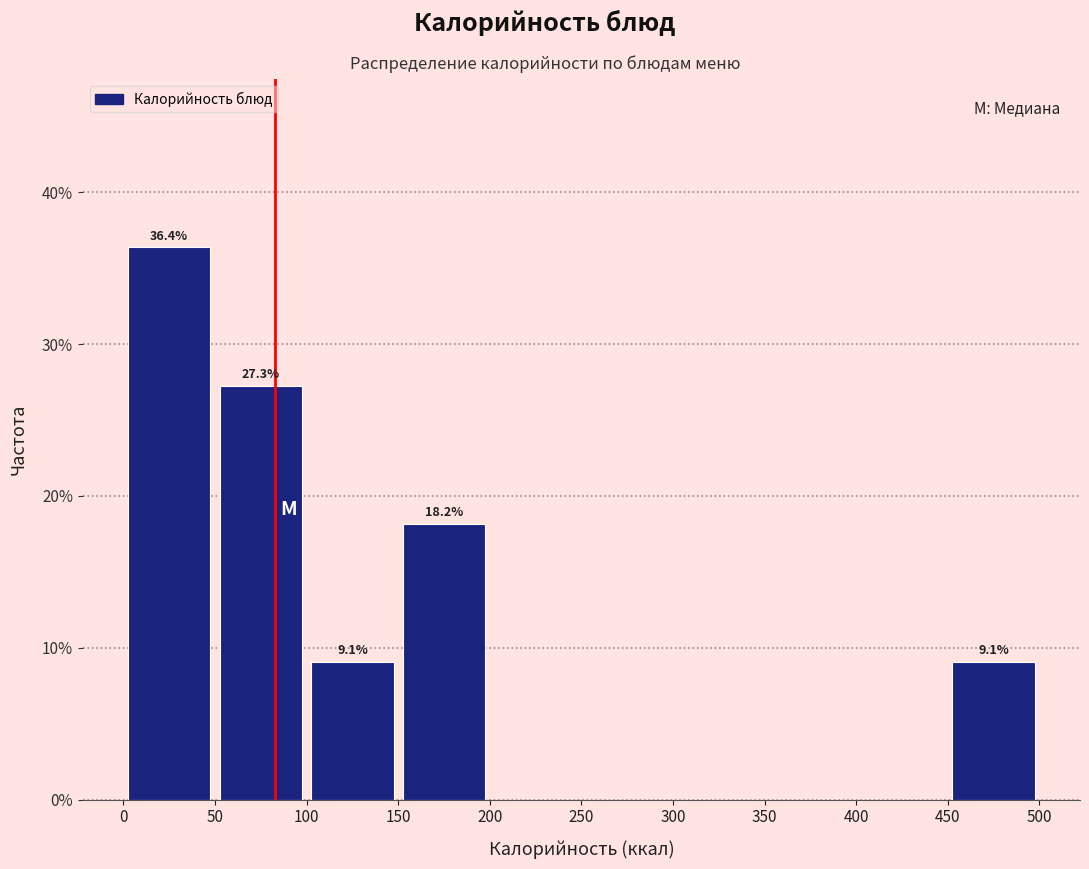

Over which range of the x-axis is the bar tallest?

0 to 50